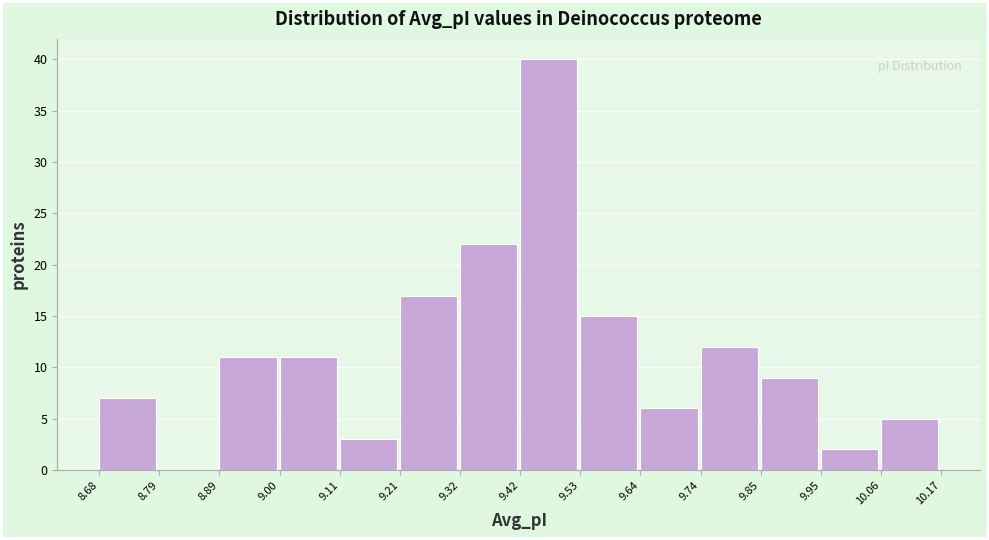

Reading left to right, list every bar in this chart as the range it spans on the x-axis followed by its height. The values are not printed on the chart, so give them approximately, as read against the axis.

8.68 to 8.79: 7
8.79 to 8.89: 0
8.89 to 9.00: 11
9.00 to 9.11: 11
9.11 to 9.21: 3
9.21 to 9.32: 17
9.32 to 9.42: 22
9.42 to 9.53: 40
9.53 to 9.64: 15
9.64 to 9.74: 6
9.74 to 9.85: 12
9.85 to 9.95: 9
9.95 to 10.06: 2
10.06 to 10.17: 5